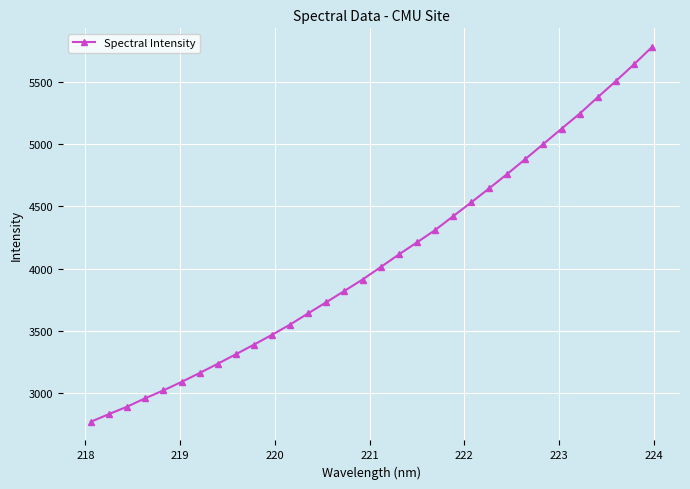

What is the greatest value displayed?

5778.3